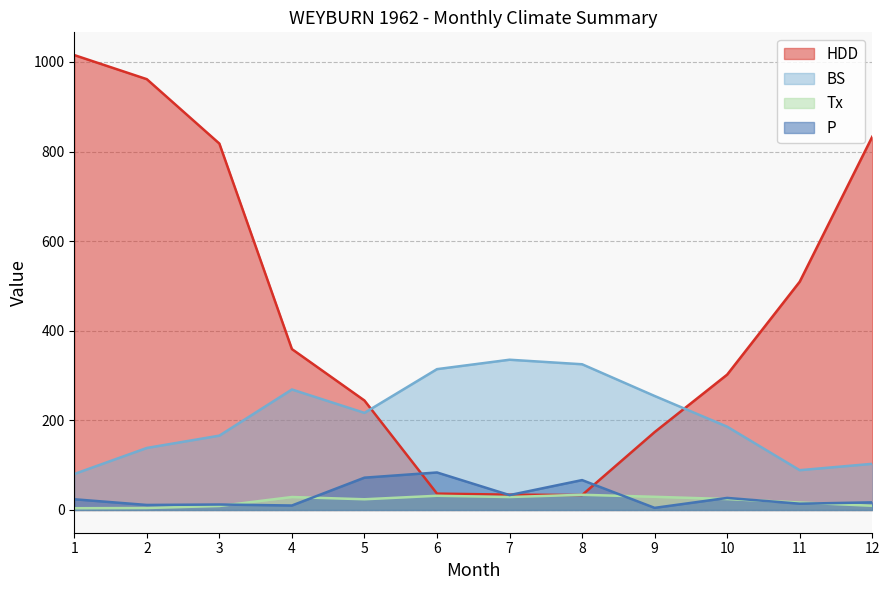

What is the difference between the BS values at 8 and 9?

70.8